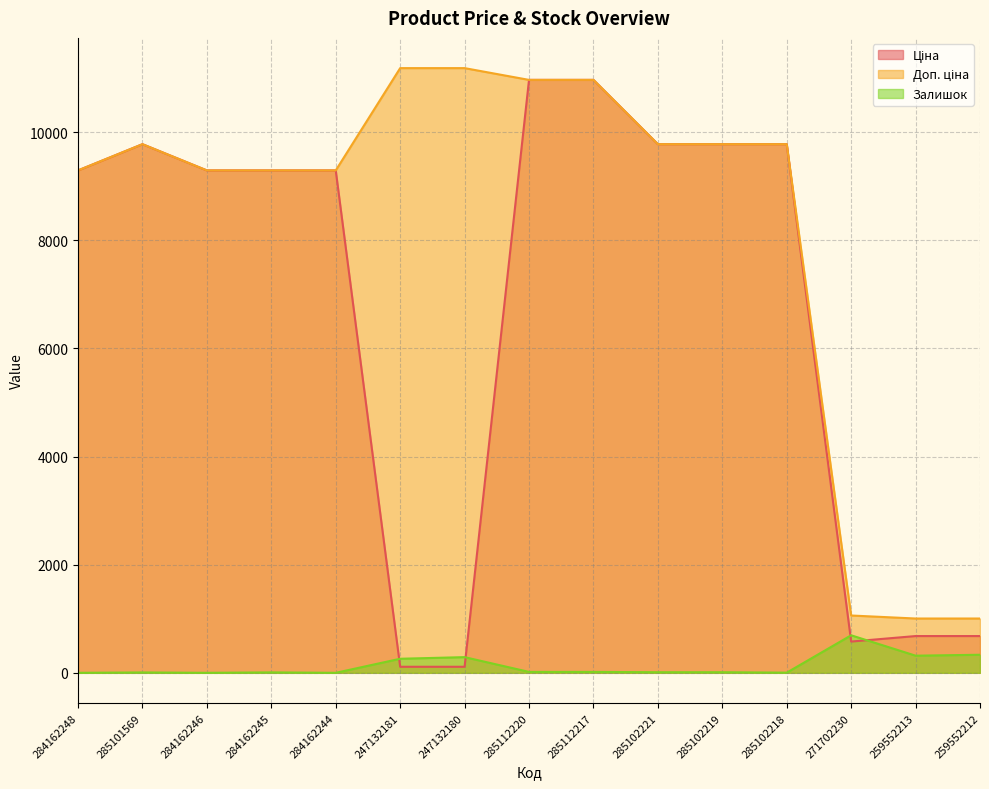

What is the label of the 10th point from the left?

285102221